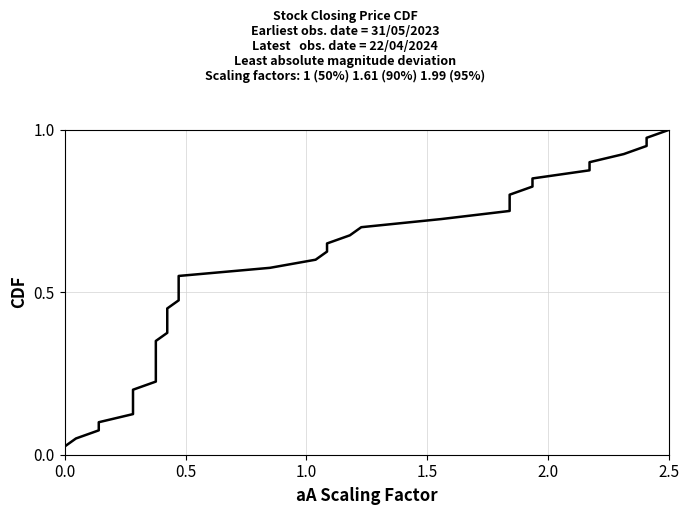

What is the sum of all values?

20.5